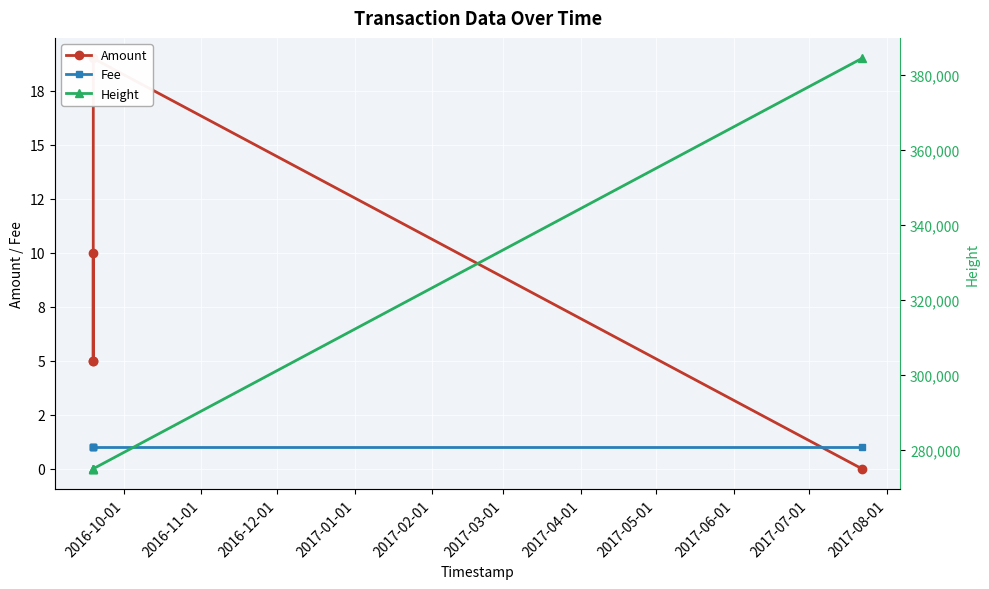

What is the sum of the Height values at 2016-10-01 and 2017-02-01?

659301